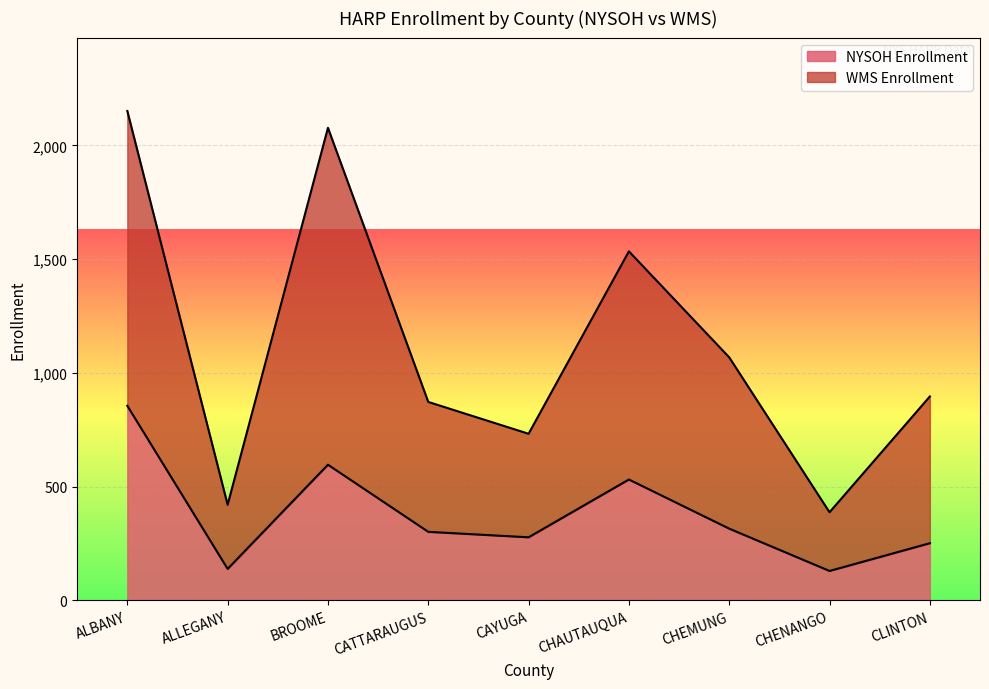

What is the maximum value for NYSOH Enrollment?

855